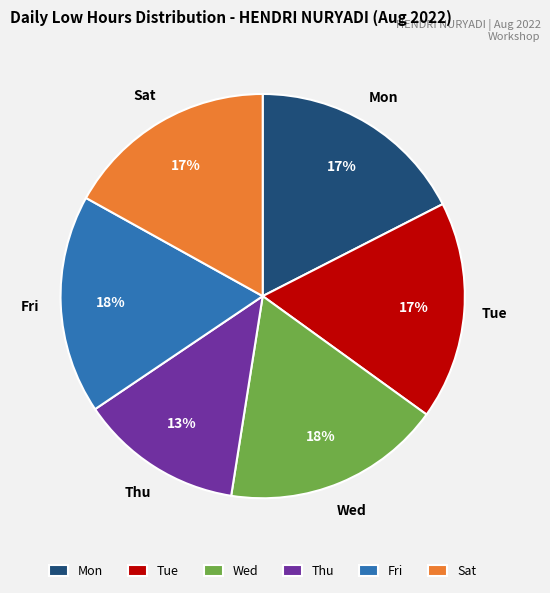

To the nearest percent, what percentage of the pie is Wed?

18%